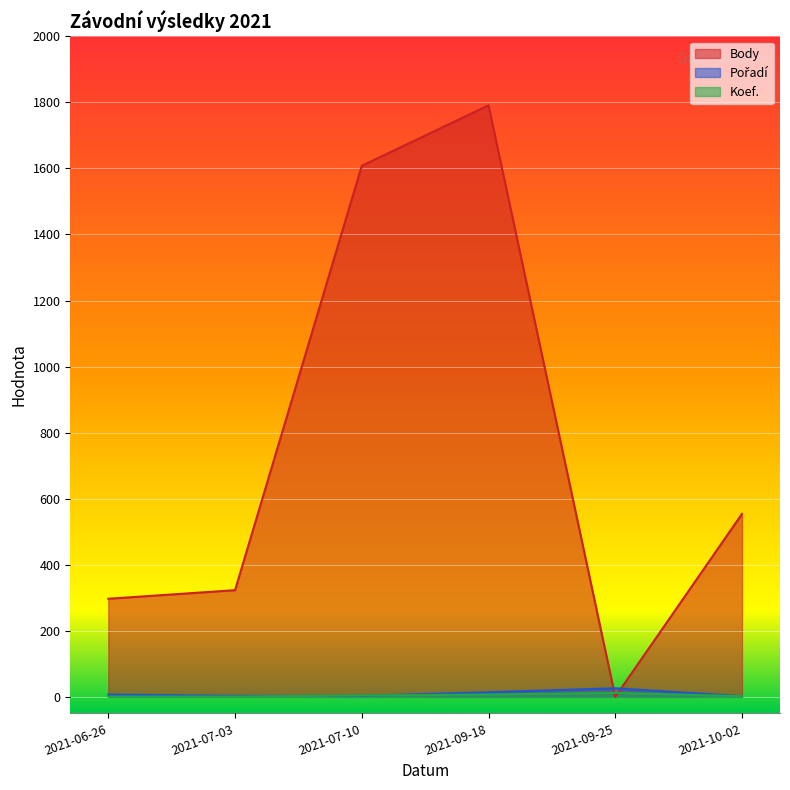

Is the value of Pořadí at 2021-10-02 greater than the value of Body at 2021-09-18?

No